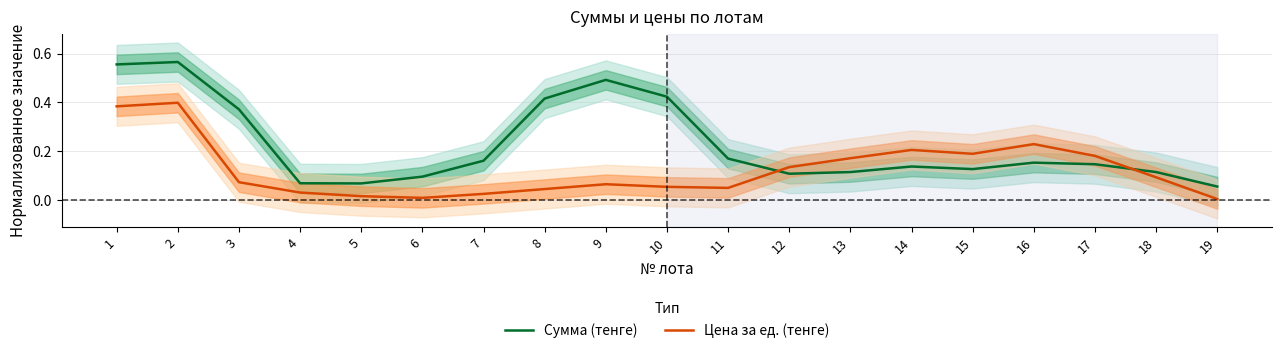

How many data points does each series have?

19